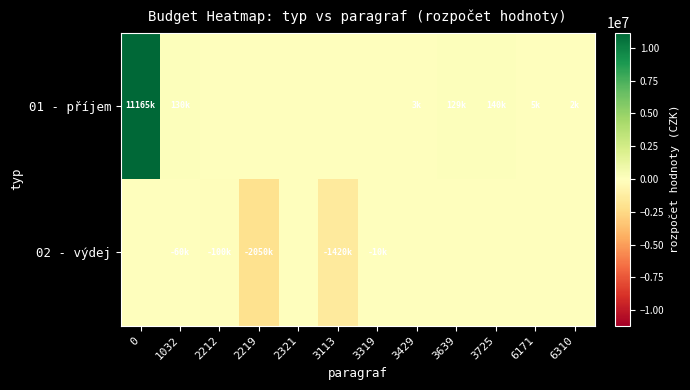

Rank the series at 3319 from highest to lowest value.

01 - příjem, 02 - výdej